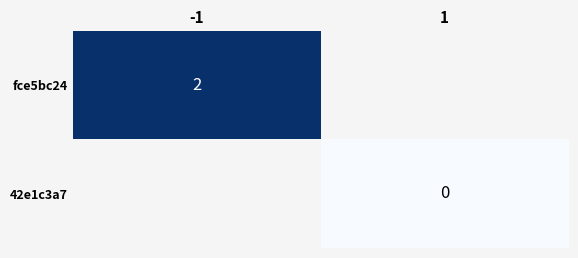

The 42e1c3a7 series shows 0.0 at 1. True or false?

True